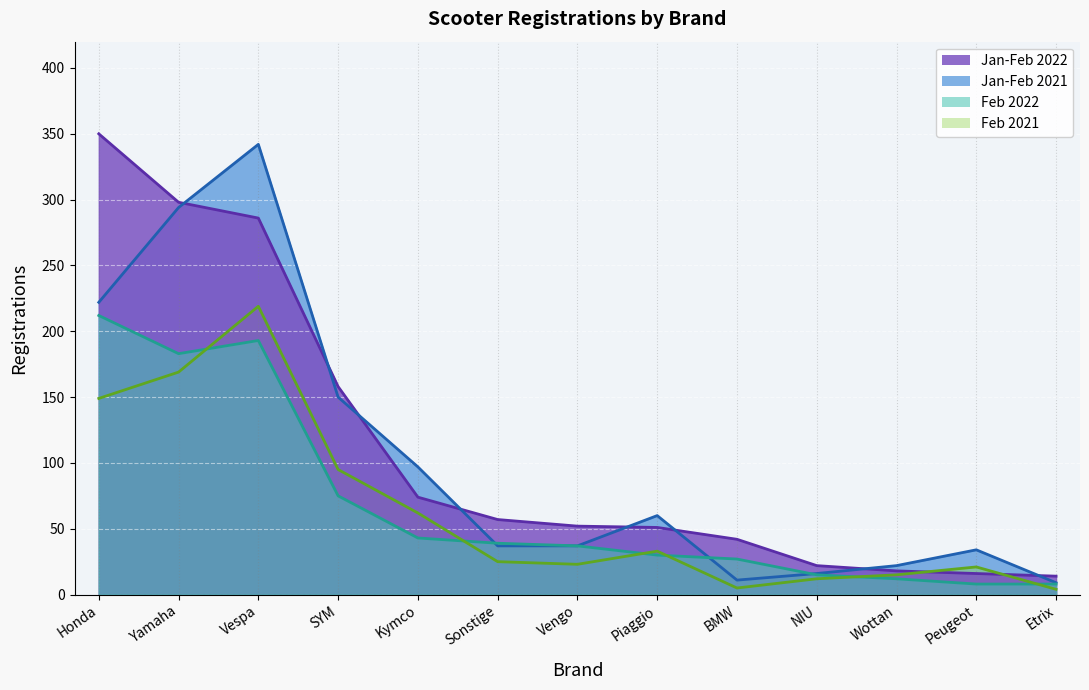

Rank the series at Sonstige from highest to lowest value.

Jan-Feb 2022, Feb 2022, Jan-Feb 2021, Feb 2021